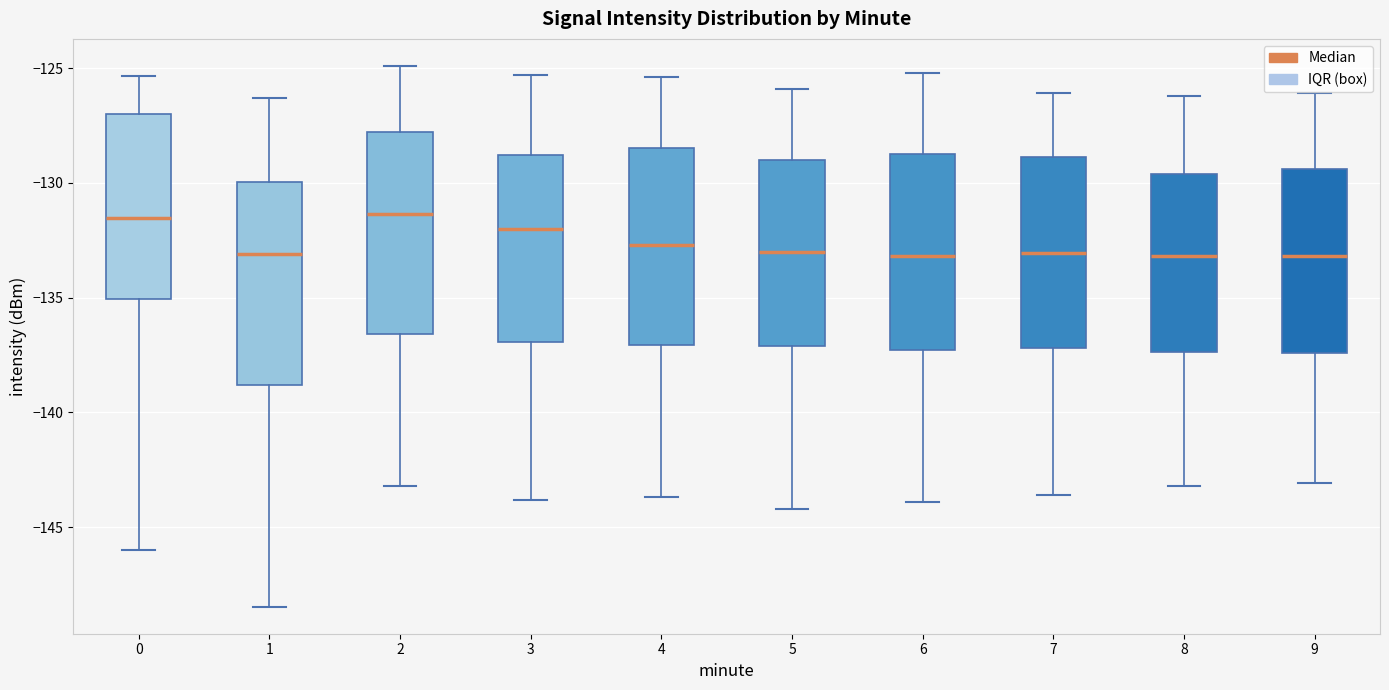

Reading left to right, transcribe this box plot: for each box, give where its median line is, the range the box spans, and where its two whiskers end, as read against the y-axis. The values are not printed on the chart, so give them approximately, as read against the axis.

0: median -131.5, box -135.0 to -127.0, whiskers -146.0 to -125.5
1: median -133.0, box -139.0 to -130.0, whiskers -148.5 to -126.5
2: median -131.5, box -136.5 to -128.0, whiskers -143.0 to -125.0
3: median -132.0, box -137.0 to -129.0, whiskers -144.0 to -125.5
4: median -132.5, box -137.0 to -128.5, whiskers -143.5 to -125.5
5: median -133.0, box -137.0 to -129.0, whiskers -144.0 to -126.0
6: median -133.0, box -137.5 to -128.5, whiskers -144.0 to -125.0
7: median -133.0, box -137.0 to -129.0, whiskers -143.5 to -126.0
8: median -133.0, box -137.5 to -129.5, whiskers -143.0 to -126.0
9: median -133.0, box -137.5 to -129.5, whiskers -143.0 to -126.0